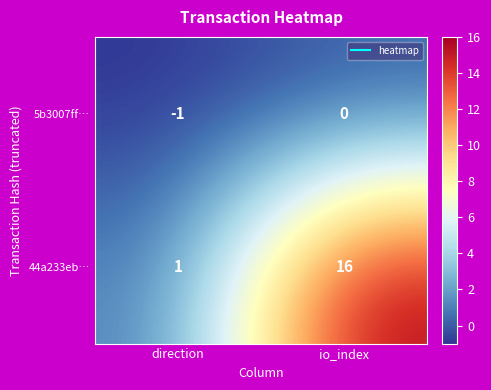

Rank the series by their maximum value, from highest to lowest.

44a233eb…, 5b3007ff…